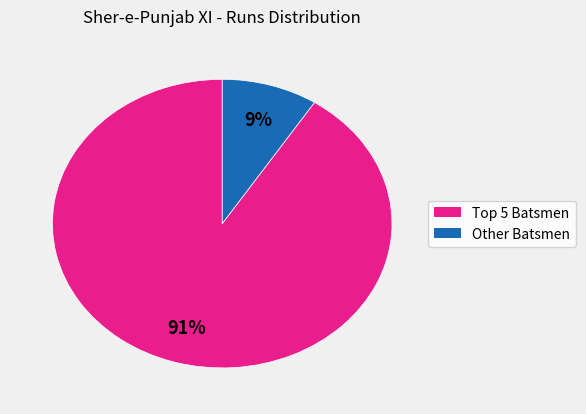

Does any single category account for the majority?

Yes